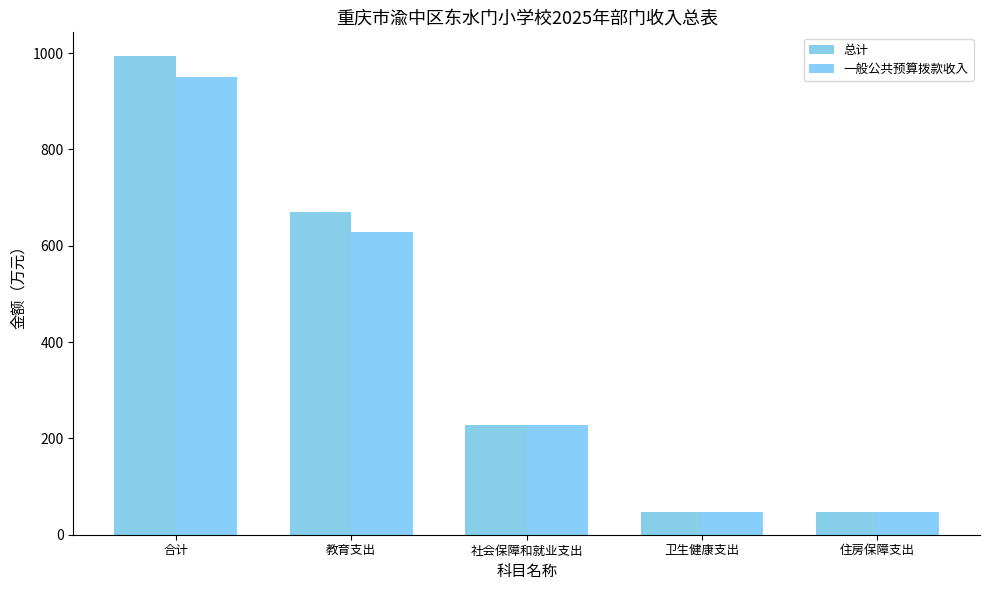

The value of 一般公共预算拨款收入 at 卫生健康支出 is 76.7. True or false?

False